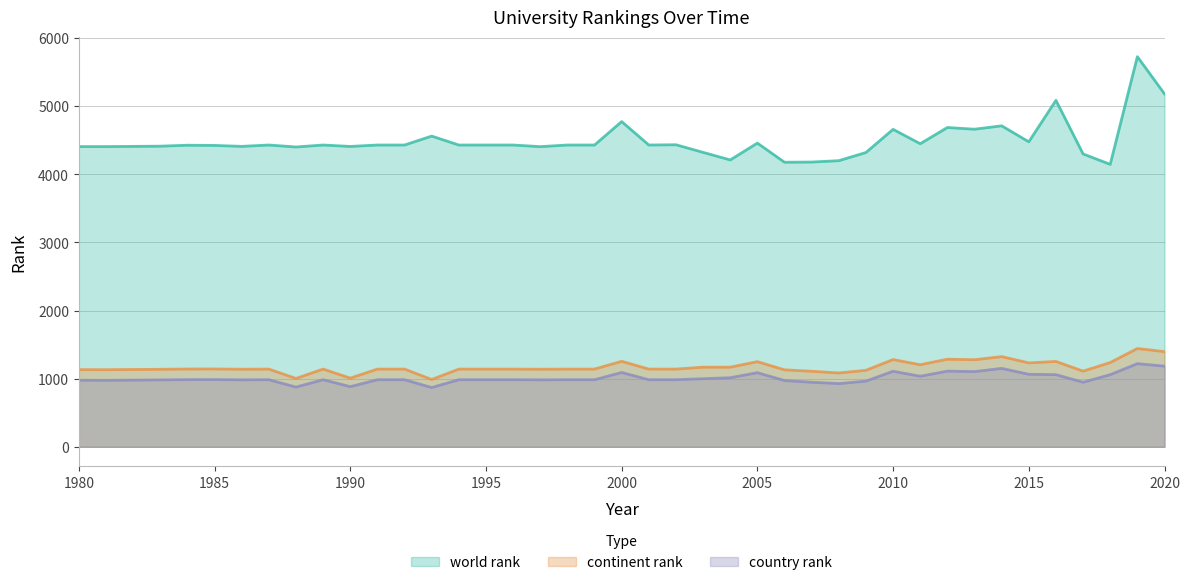

At 1985, list the series in order from largest to smallest.

world rank, continent rank, country rank